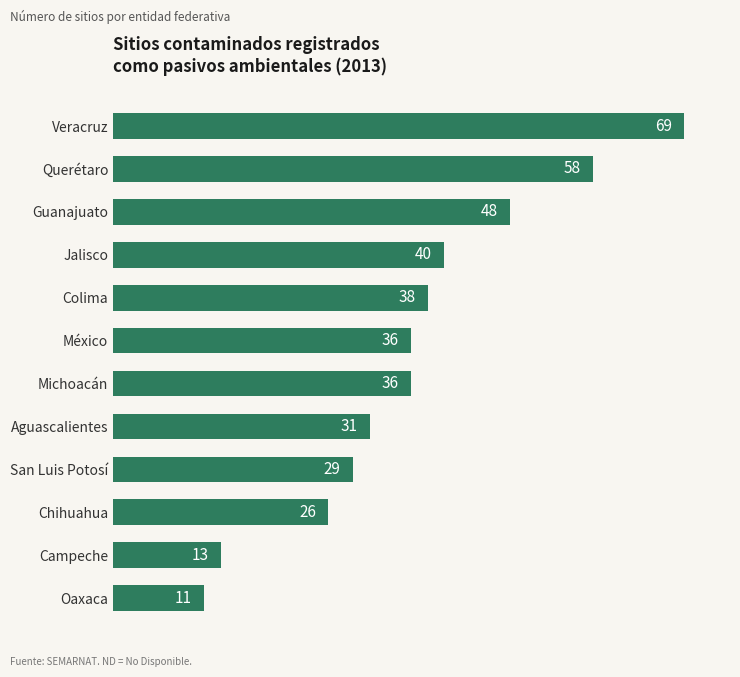

Count the number of data series in this chart.

1